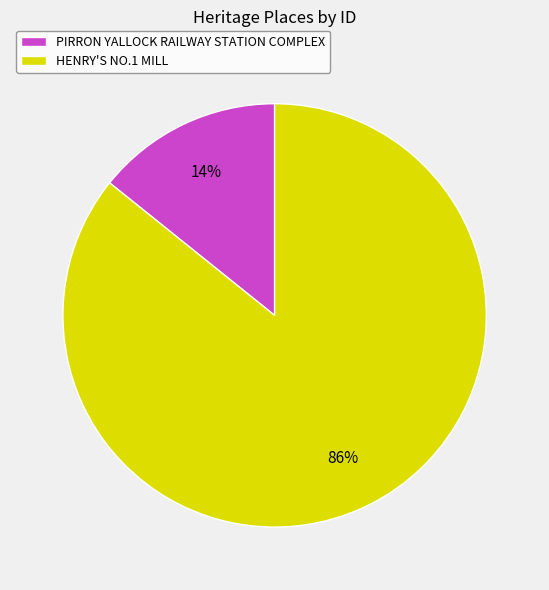

Rank the categories by value from highest to lowest.

HENRY'S NO.1 MILL, PIRRON YALLOCK RAILWAY STATION COMPLEX